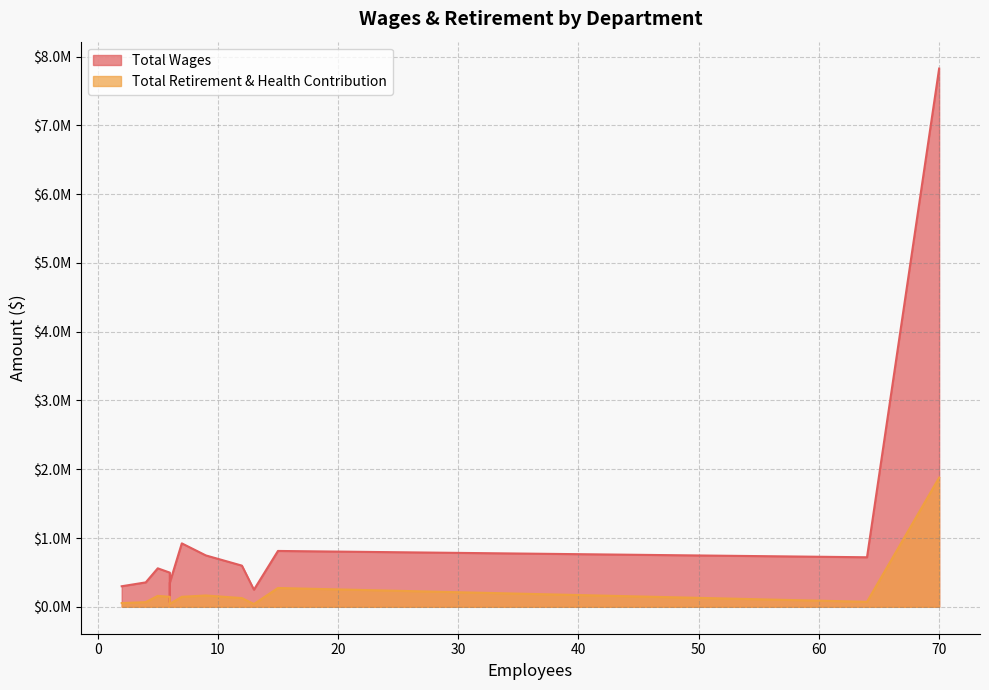

Reading left to right, extract all data points from this chart.

Total Wages: Police=7825093	City Manager=922403	Public Works=812189	Engineering=747080	Recreation Department=720220	Development Services=598715	Code Enforcement=559631	Finance=497081	Information Technology=355163	Community Services=350147	City Attorney=298914	Senior Services=248655	City Council=66436
Total Retirement & Health Contribution: Police=1877566	City Manager=145555	Public Works=273549	Engineering=164688	Recreation Department=72716	Development Services=126791	Code Enforcement=158963	Finance=145436	Information Technology=67879	Community Services=42535	City Attorney=54205	Senior Services=40442	City Council=46515